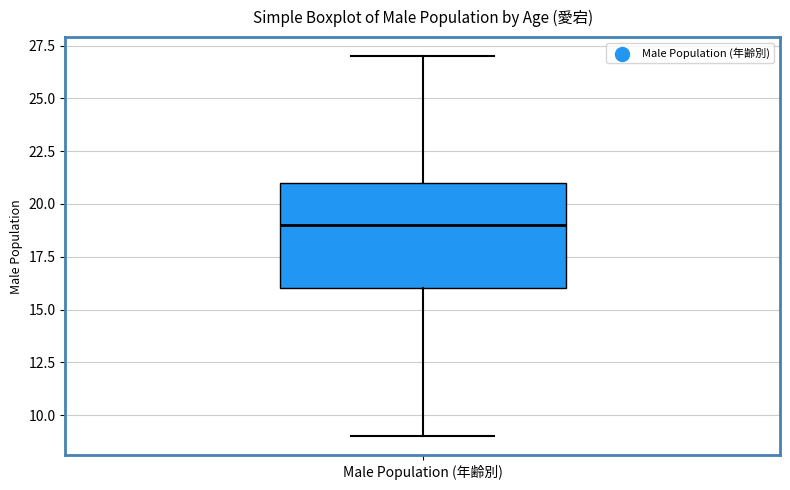

Transcribe this box plot: give where the median line is, the range the box spans, and where the two whiskers end, as read against the y-axis. The values are not printed on the chart, so give them approximately, as read against the axis.

median 19, box 16 to 21, whiskers 9 to 27